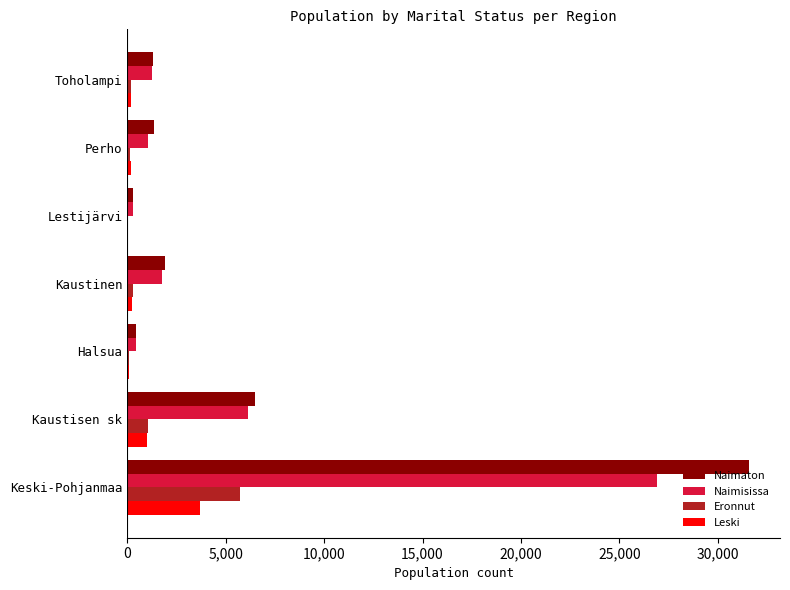

The Naimisissa series shows 26909 at Keski-Pohjanmaa. True or false?

True